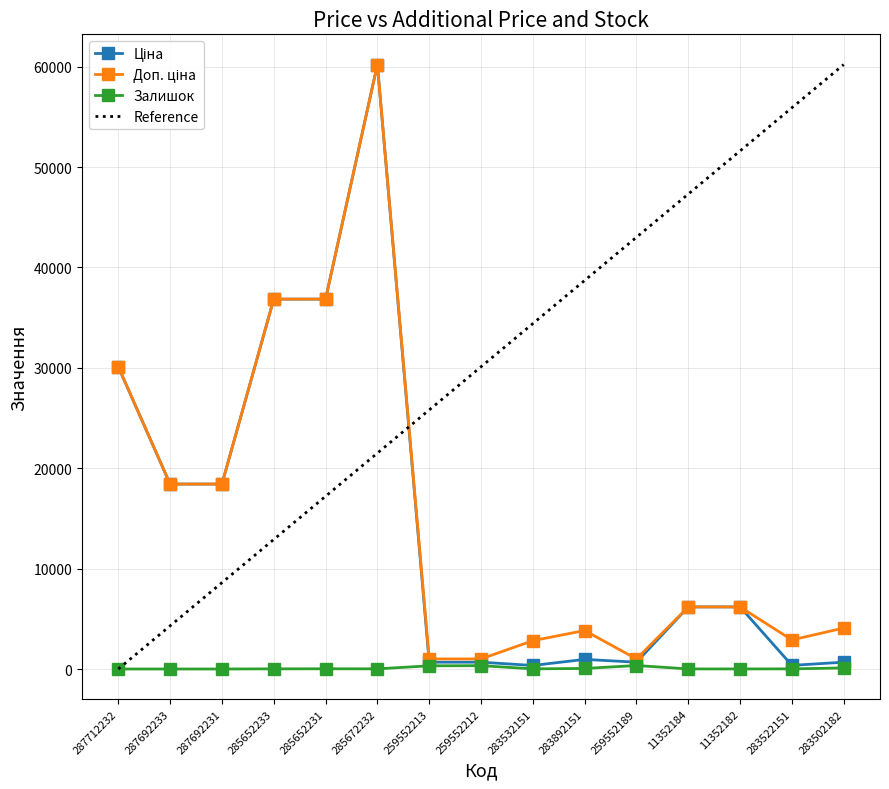

Reading left to right, list all the values displayed in this chart.

Ціна: 287712232=30102.8	287692233=18420.9	287692231=18420.9	285652233=36841.8	285652231=36841.8	285672232=60205.6	259552213=679.8	259552212=679.8	283532151=352.6	283892151=958.4	259552189=679.8	11352184=6182.6	11352182=6182.6	283522151=362.1	283502182=680.4
Доп. ціна: 287712232=30102.8	287692233=18420.9	287692231=18420.9	285652233=36841.8	285652231=36841.8	285672232=60205.6	259552213=1004.1	259552212=1004.1	283532151=2821.2	283892151=3833.8	259552189=1004.1	11352184=6182.6	11352182=6182.6	283522151=2896.6	283502182=4082.3
Залишок: 287712232=0.0	287692233=0.0	287692231=0.0	285652233=14.0	285652231=23.0	285672232=16.0	259552213=317.0	259552212=334.0	283532151=15.0	283892151=55.0	259552189=348.0	11352184=8.0	11352182=5.0	283522151=15.0	283502182=106.0